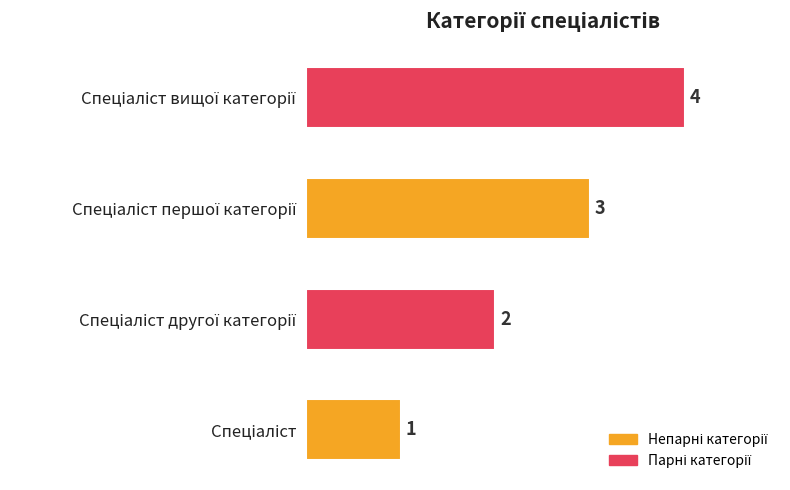

What is the sum of all values?

10